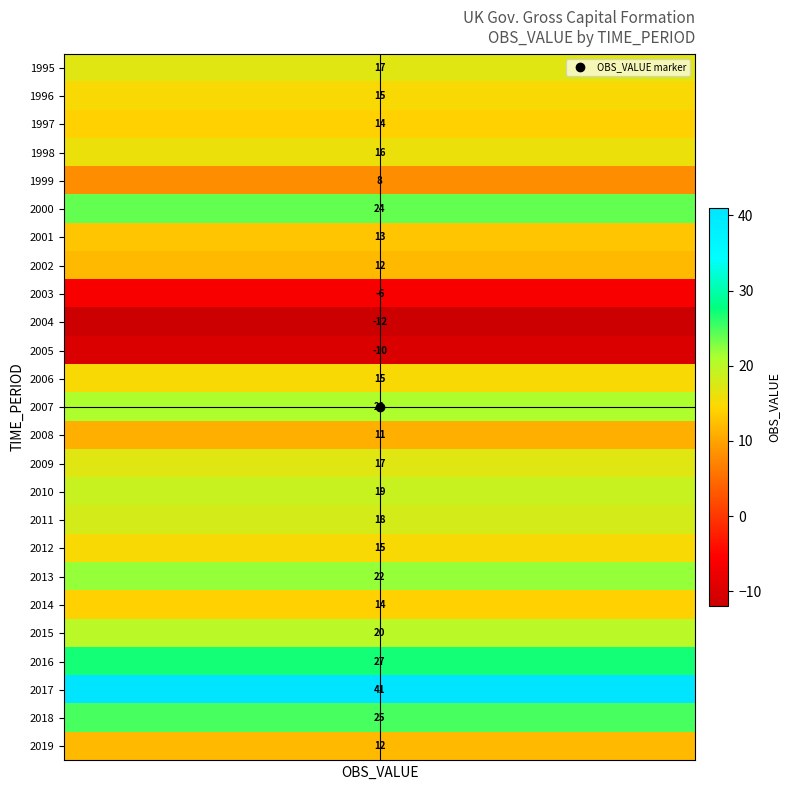

Count the number of categories in the chart.

25